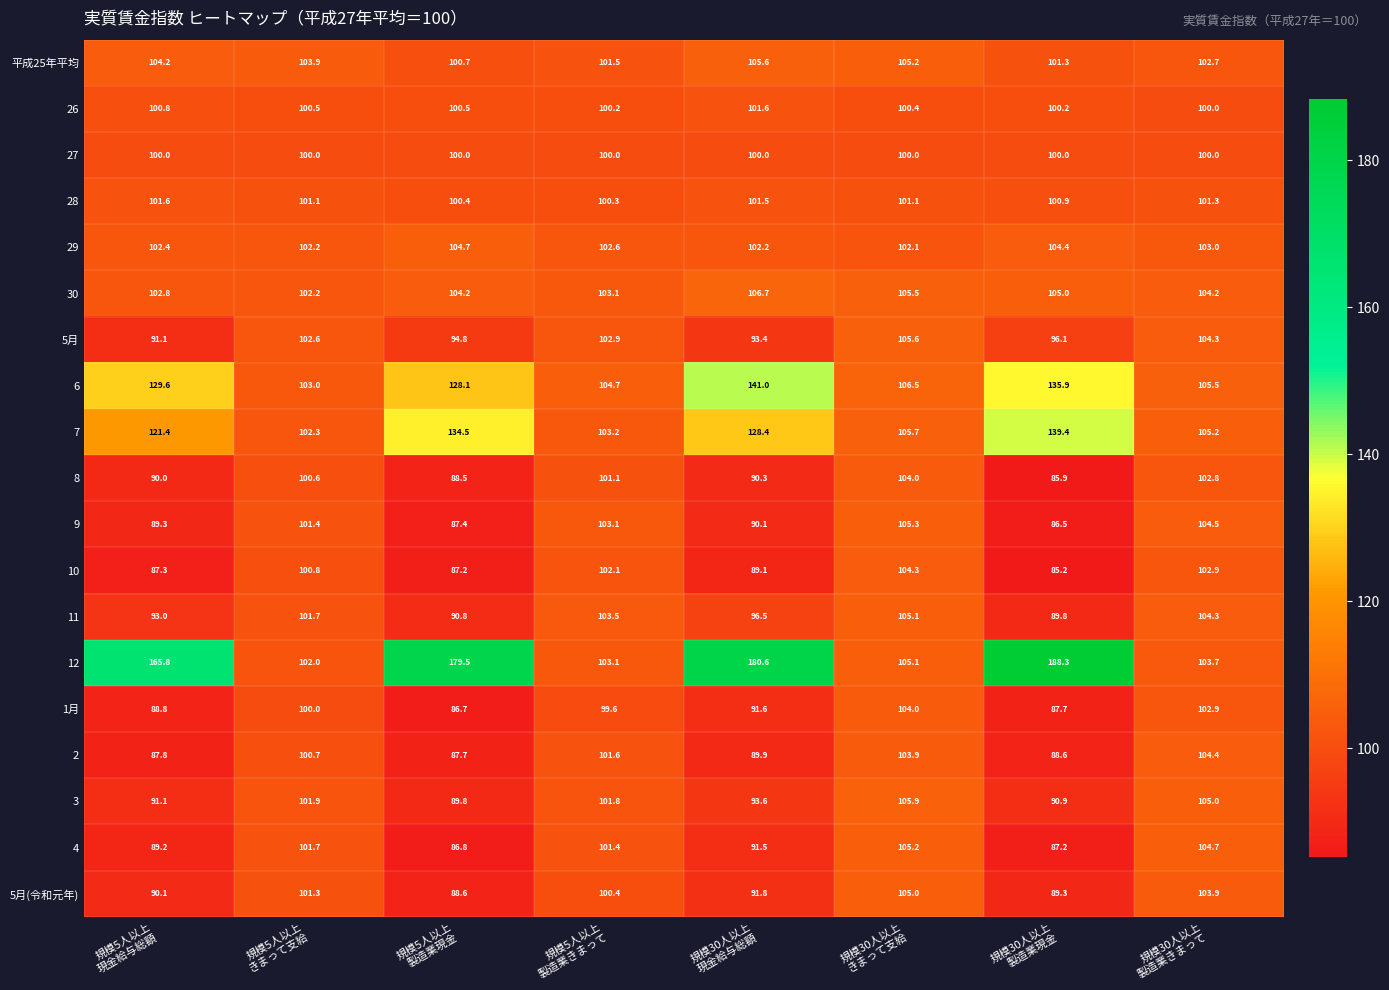

What is the lowest value of the 29 series?

102.1